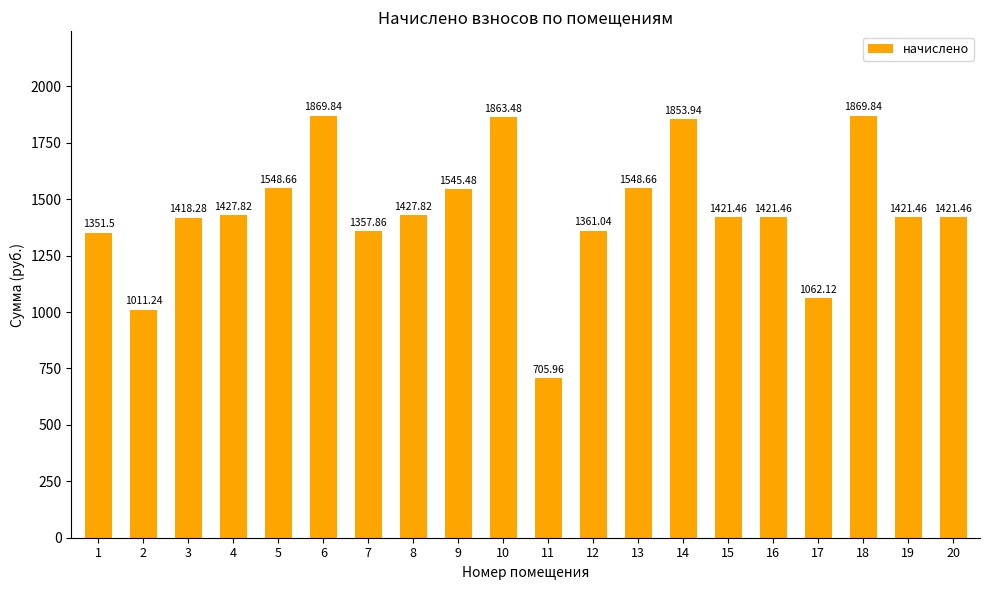

Between 11 and 4, which is larger?

4